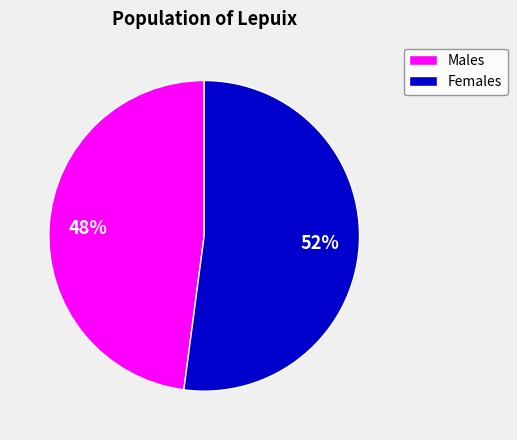

Count the number of slices in the pie.

2